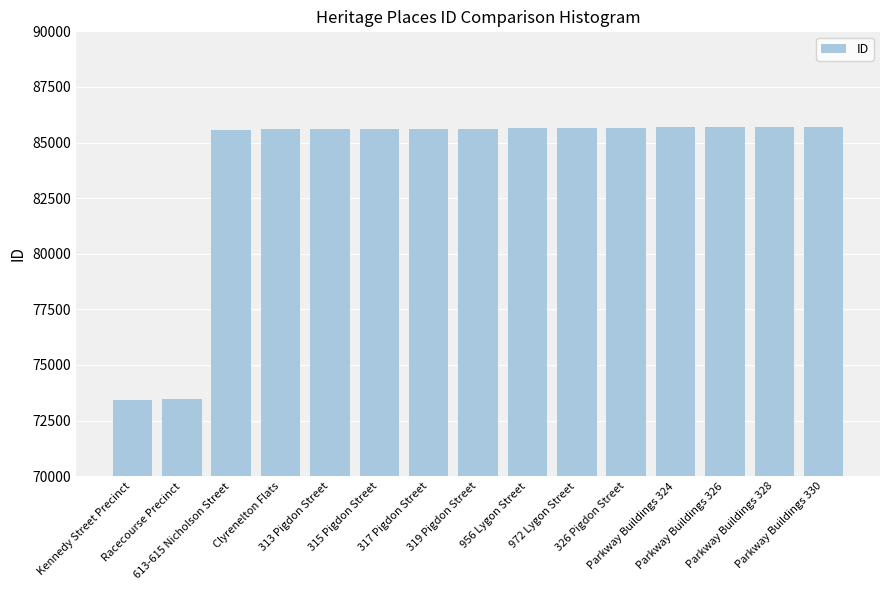

What is the maximum value shown in the chart?

85706